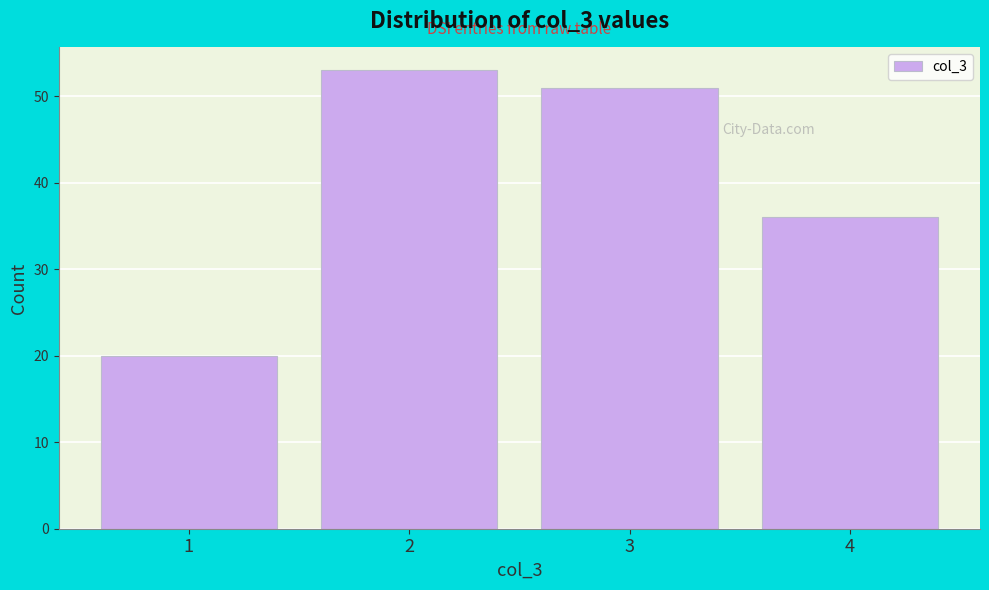

Reading left to right, transcribe this chart: for each bar, give the range it covers on the x-axis and its height. The values are not printed on the chart, so give them approximately, as read against the axis.

0.5 to 1.5: 20
1.5 to 2.5: 53
2.5 to 3.5: 51
3.5 to 4.5: 36